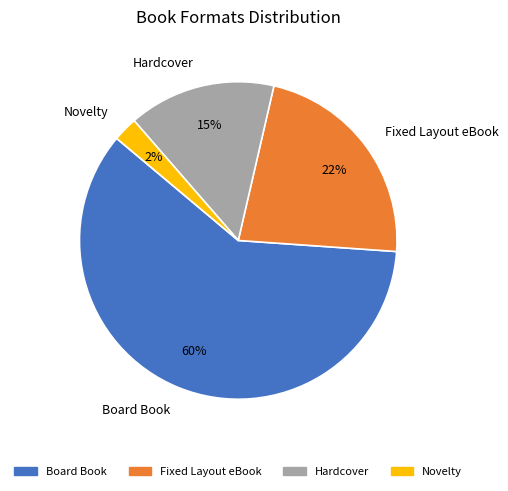

What percentage is the Hardcover slice, to the nearest percent?

15%